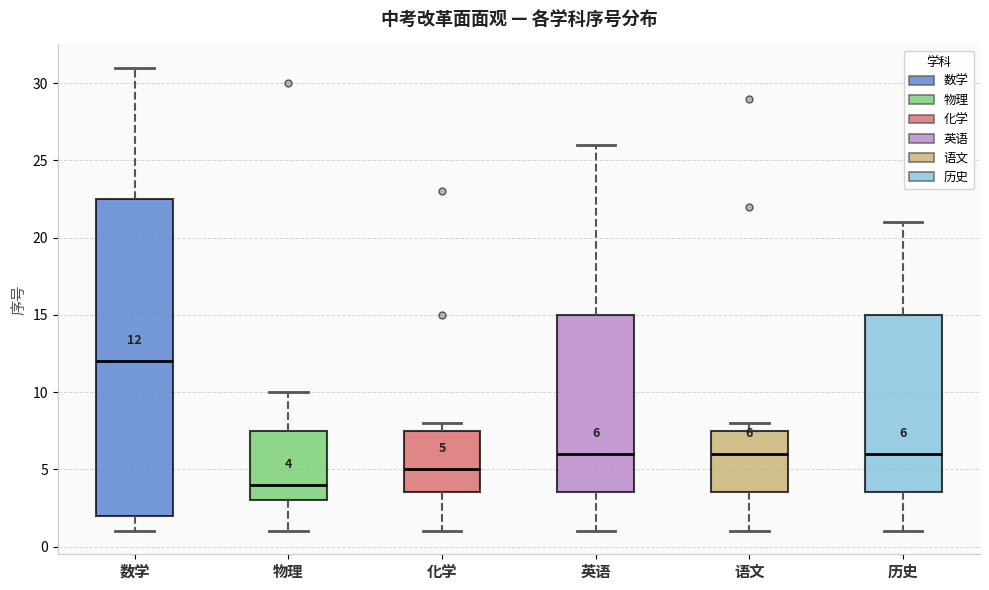

Which box's median line is the lowest?

物理